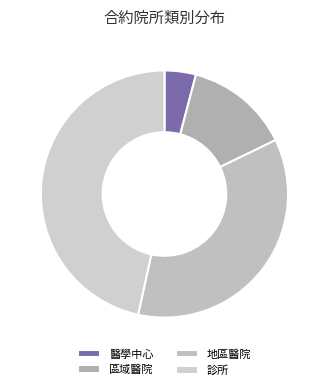

Approximately how many times larger is the value at 區域醫院 compared to 醫學中心?

3.3